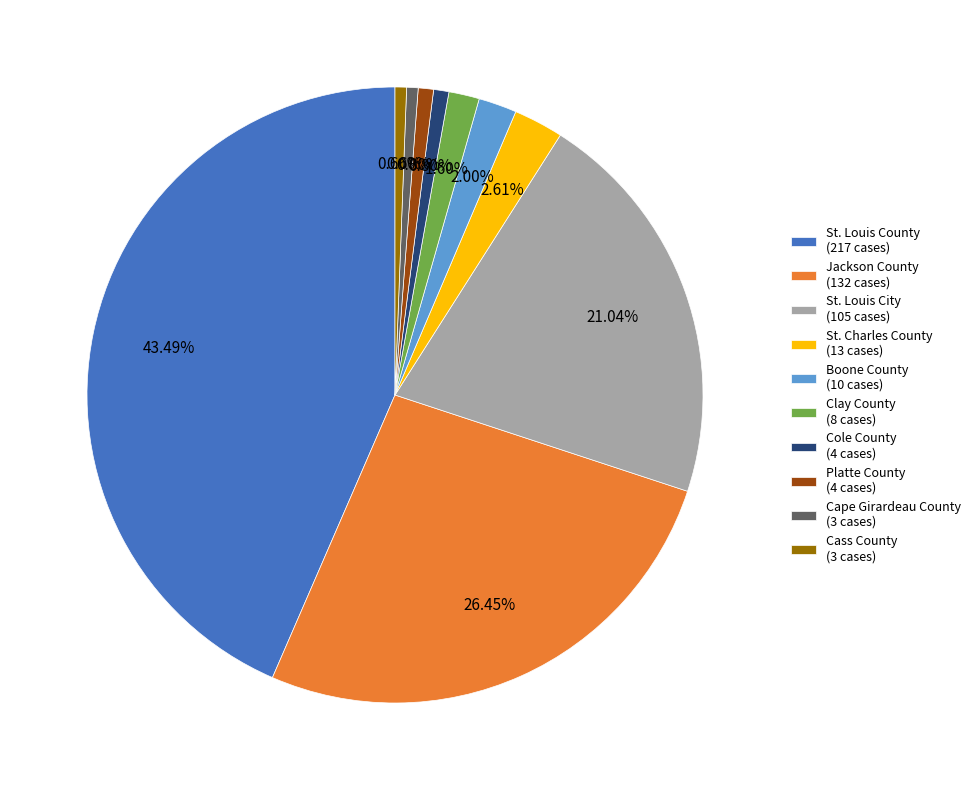

Is Cole County the majority of the pie?

No